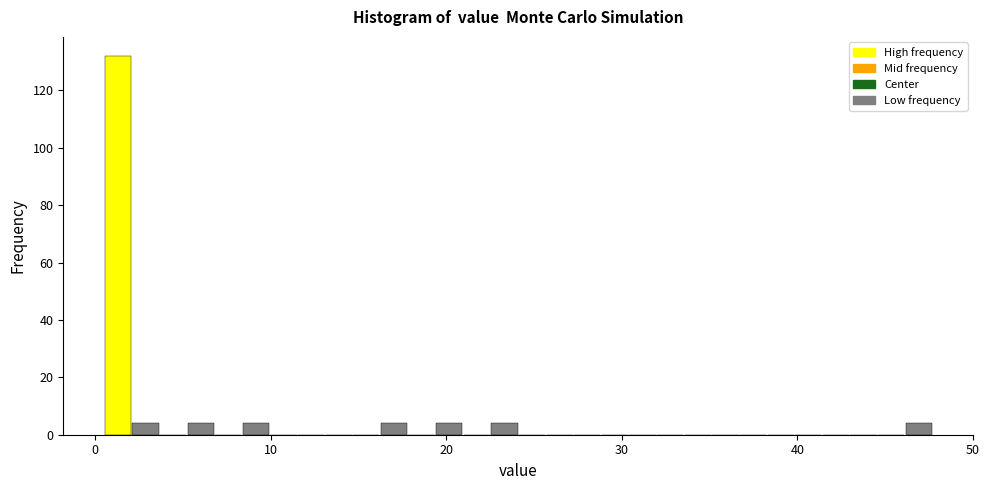

Read against the x-axis, roughly where is the centre of the tallest bar?

1